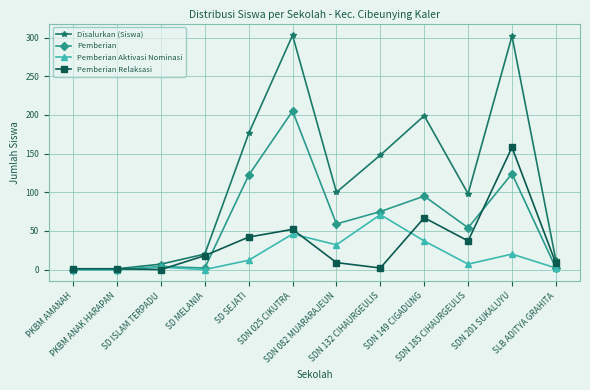

Rank the series by their maximum value, from highest to lowest.

Disalurkan (Siswa), Pemberian, Pemberian Relaksasi, Pemberian Aktivasi Nominasi